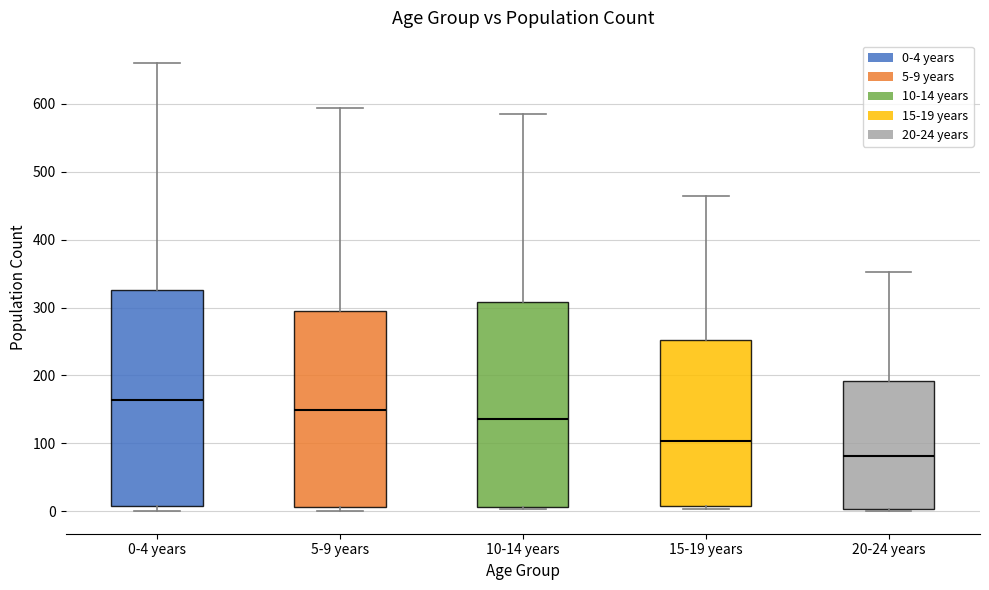

Reading left to right, transcribe this box plot: for each box, give where its median line is, the range the box spans, and where its two whiskers end, as read against the y-axis. The values are not printed on the chart, so give them approximately, as read against the axis.

0-4 years: median 160, box 10 to 330, whiskers 0 to 660
5-9 years: median 150, box 10 to 290, whiskers 0 to 590
10-14 years: median 140, box 10 to 310, whiskers 0 to 590
15-19 years: median 100, box 10 to 250, whiskers 0 to 470
20-24 years: median 80, box 0 to 190, whiskers 0 to 350